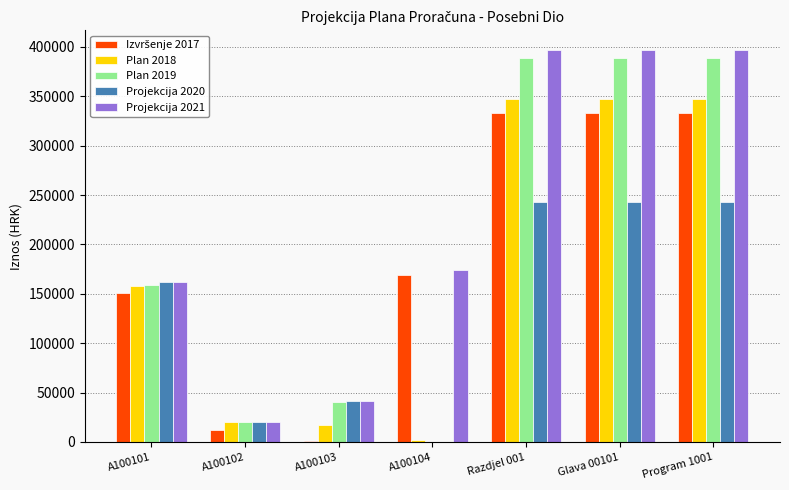

Where is Projekcija 2021 nearest to the value 208392?

A100104